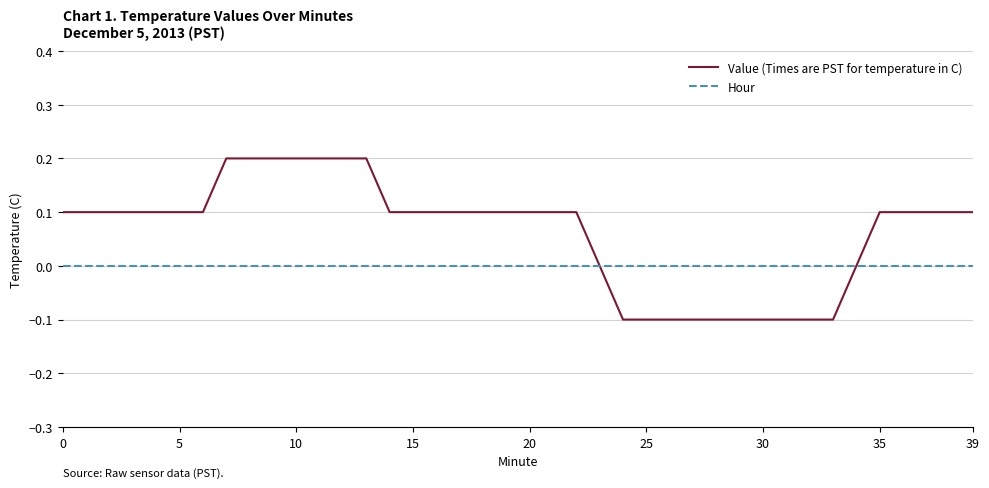

Which series has the largest total across all categories?

Value (Times are PST for temperature in C)